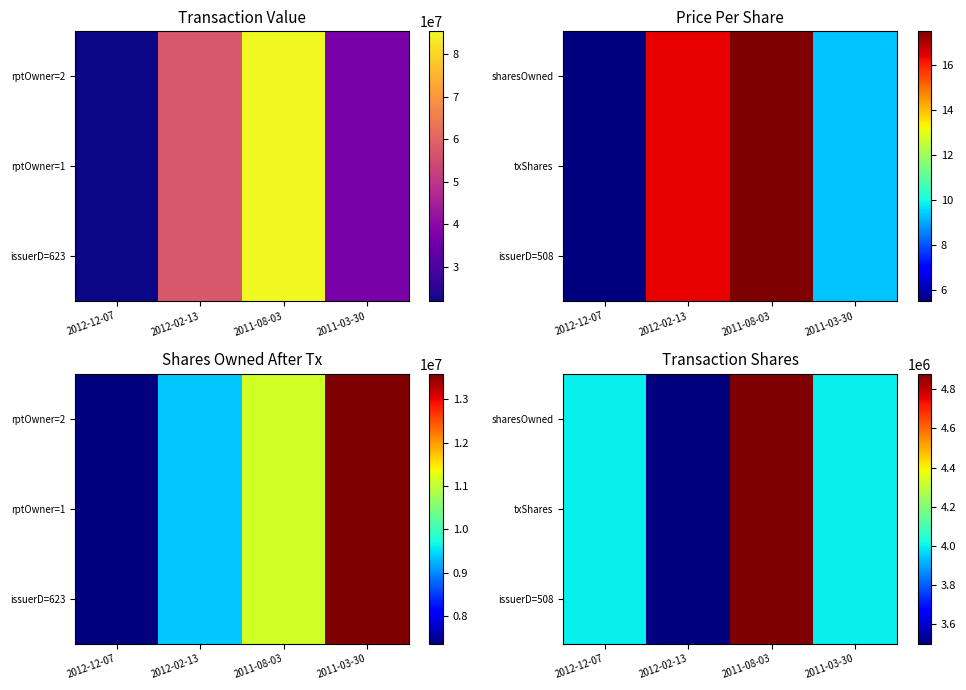

List the series in order of their peak value, highest first.

sharesOwned, txShares, issuerD=508